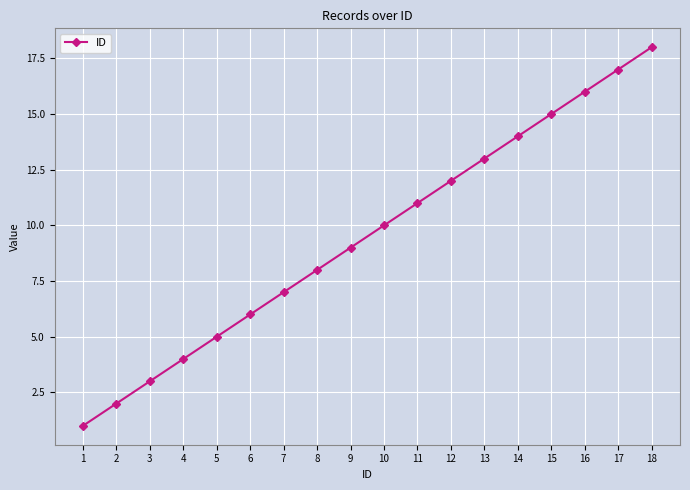

What is the greatest value displayed?

18